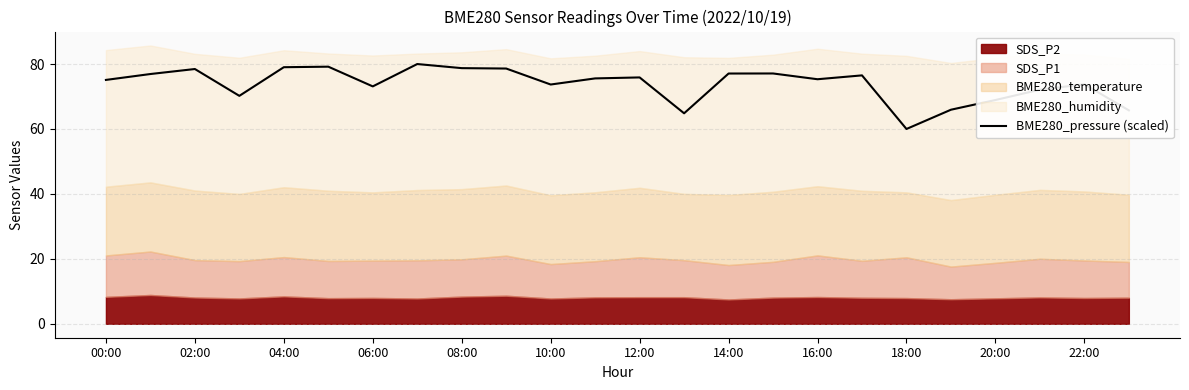

What is the lowest value of the BME280_pressure (scaled) series?

60.0